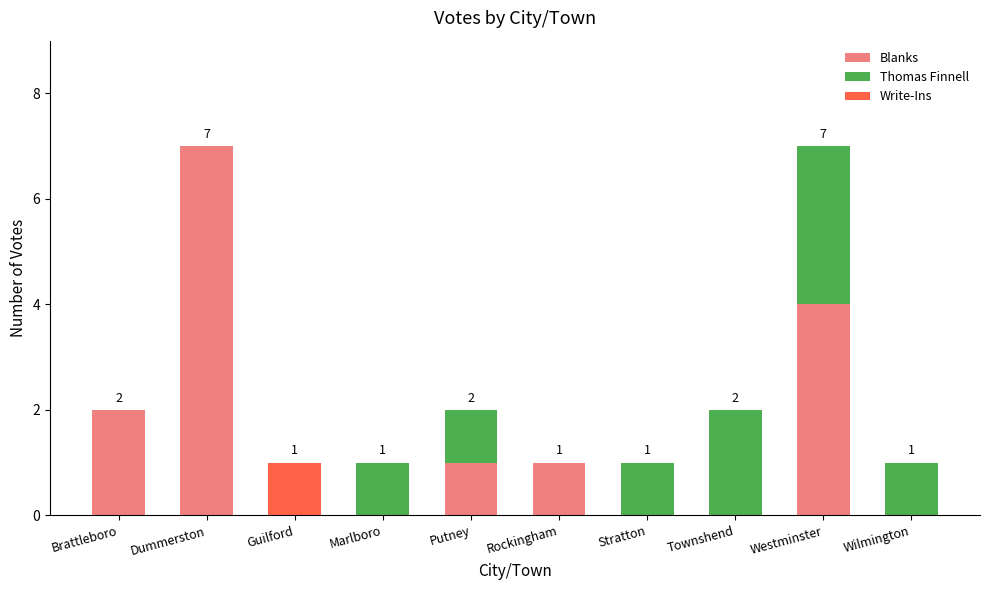

The Blanks series shows 0 at Guilford. True or false?

True